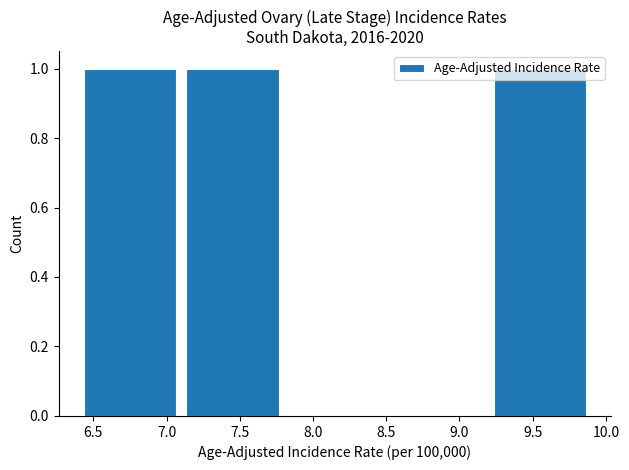

How tall is the bar that spans 9.2 to 9.9 on the x-axis? The values are not printed on the chart, so give them approximately, as read against the axis.

1